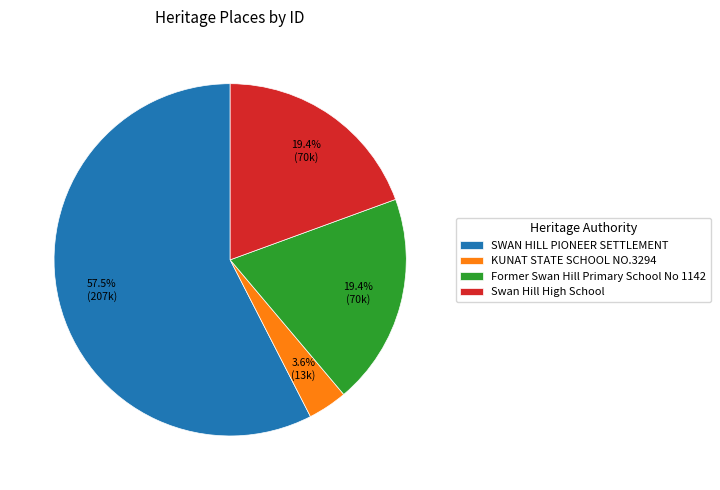

Combined, do Former Swan Hill Primary School No 1142 and SWAN HILL PIONEER SETTLEMENT account for over 50%?

Yes